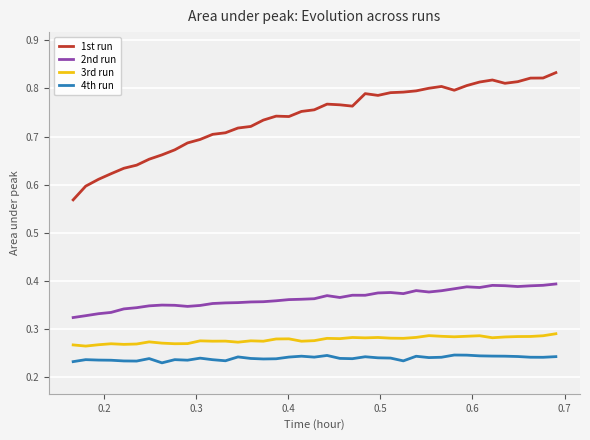

Reading right to left, extract all data points from this chart.

1st run: 0.8	0.8	0.8	0.8	0.8	0.8	0.8	0.8	0.8	0.8	0.8	0.8	0.8	0.8	0.8	0.8	0.8	0.8	0.8	0.8	0.8	0.7	0.7	0.7	0.7	0.7	0.7	0.7	0.7	0.7	0.7	0.7	0.7	0.6	0.6	0.6	0.6	0.6	0.6
2nd run: 0.4	0.4	0.4	0.4	0.4	0.4	0.4	0.4	0.4	0.4	0.4	0.4	0.4	0.4	0.4	0.4	0.4	0.4	0.4	0.4	0.4	0.4	0.4	0.4	0.4	0.4	0.4	0.4	0.3	0.3	0.3	0.4	0.3	0.3	0.3	0.3	0.3	0.3	0.3
3rd run: 0.3	0.3	0.3	0.3	0.3	0.3	0.3	0.3	0.3	0.3	0.3	0.3	0.3	0.3	0.3	0.3	0.3	0.3	0.3	0.3	0.3	0.3	0.3	0.3	0.3	0.3	0.3	0.3	0.3	0.3	0.3	0.3	0.3	0.3	0.3	0.3	0.3	0.3	0.3
4th run: 0.2	0.2	0.2	0.2	0.2	0.2	0.2	0.2	0.2	0.2	0.2	0.2	0.2	0.2	0.2	0.2	0.2	0.2	0.2	0.2	0.2	0.2	0.2	0.2	0.2	0.2	0.2	0.2	0.2	0.2	0.2	0.2	0.2	0.2	0.2	0.2	0.2	0.2	0.2